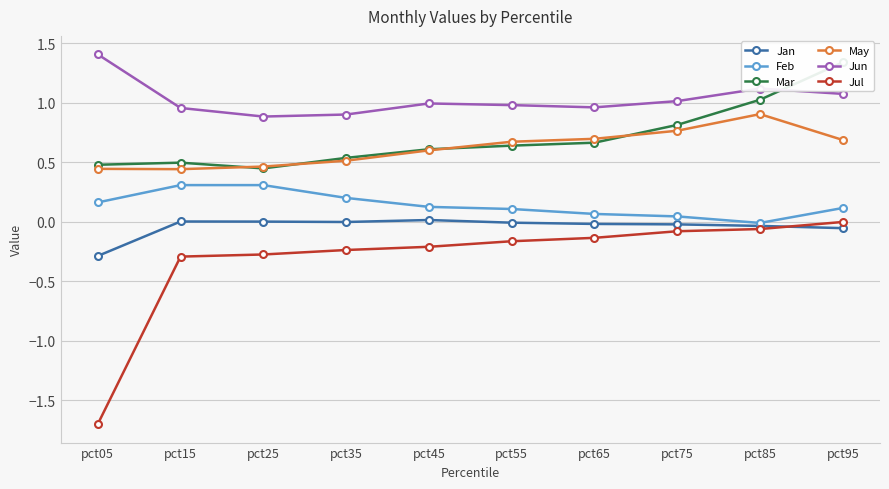

How many values in the Jan series are below 0?

7